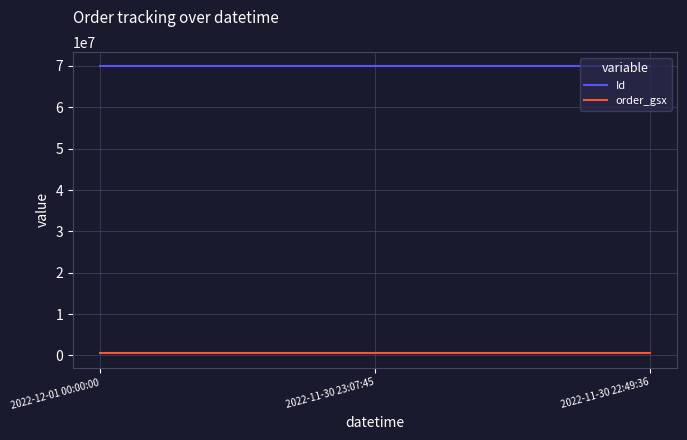

True or false: order_gsx has a value of 543391 at 2022-12-01 00:00:00.

True